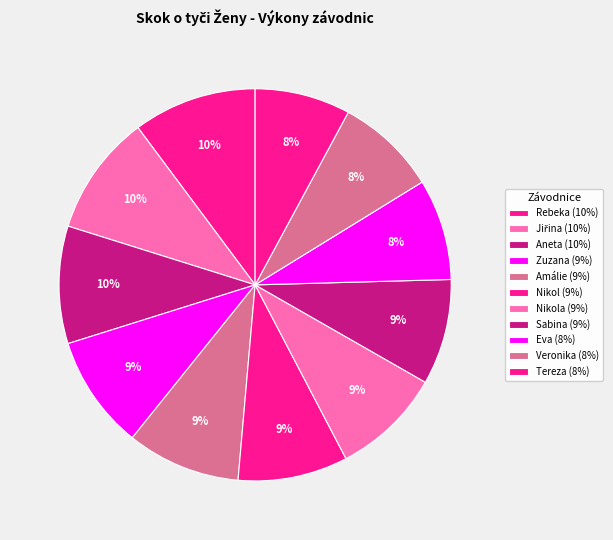

How many segments does this pie chart have?

11